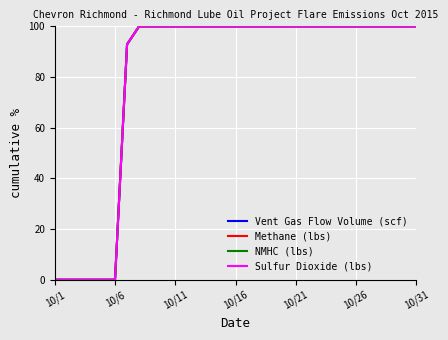

Is this an area chart (filled region under the line)?

No